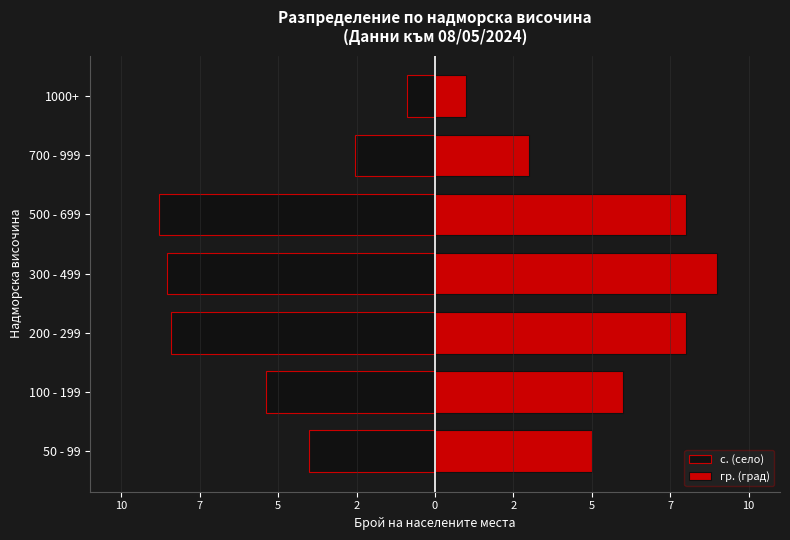

What is the difference between the maximum and minimum values in the гр. (град) series?

8.0